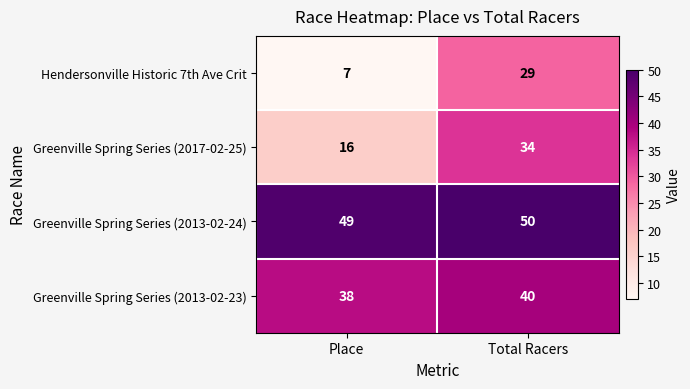

At Total Racers, list the series in order from smallest to largest.

Hendersonville Historic 7th Ave Crit, Greenville Spring Series (2017-02-25), Greenville Spring Series (2013-02-23), Greenville Spring Series (2013-02-24)